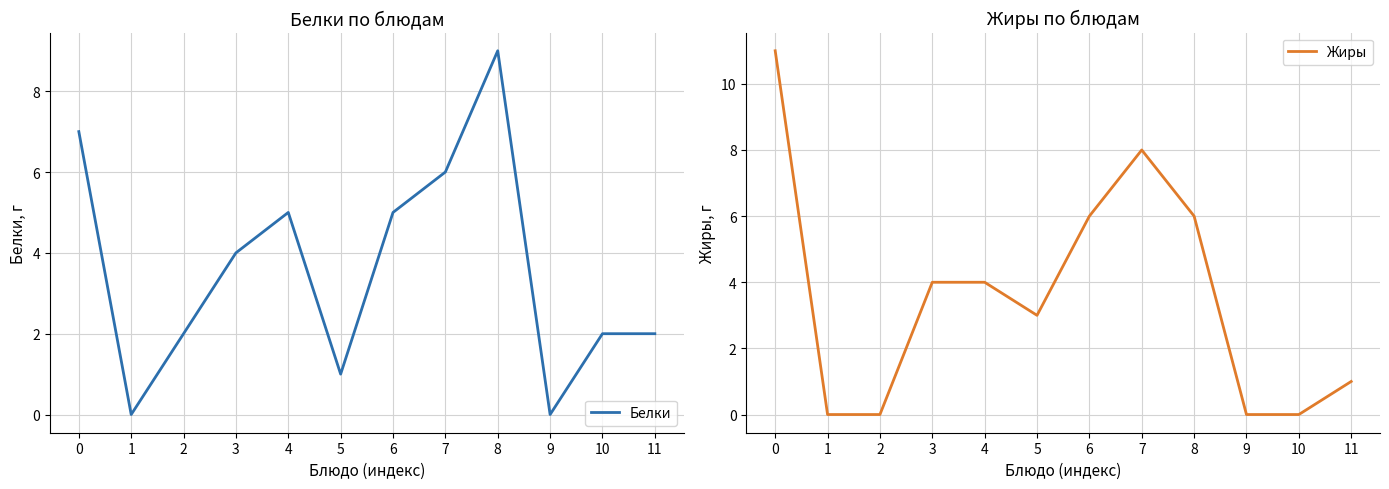

How many lines are shown in the chart?

2